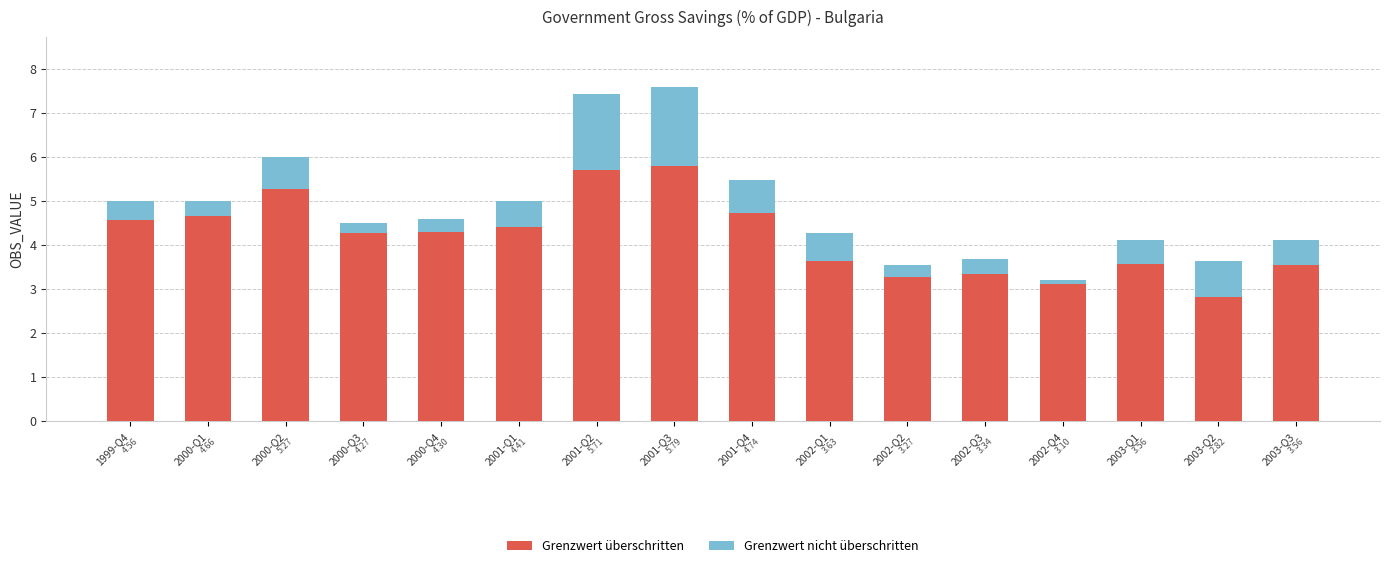

At which label does Grenzwert überschritten first exceed 4?

1999-Q4